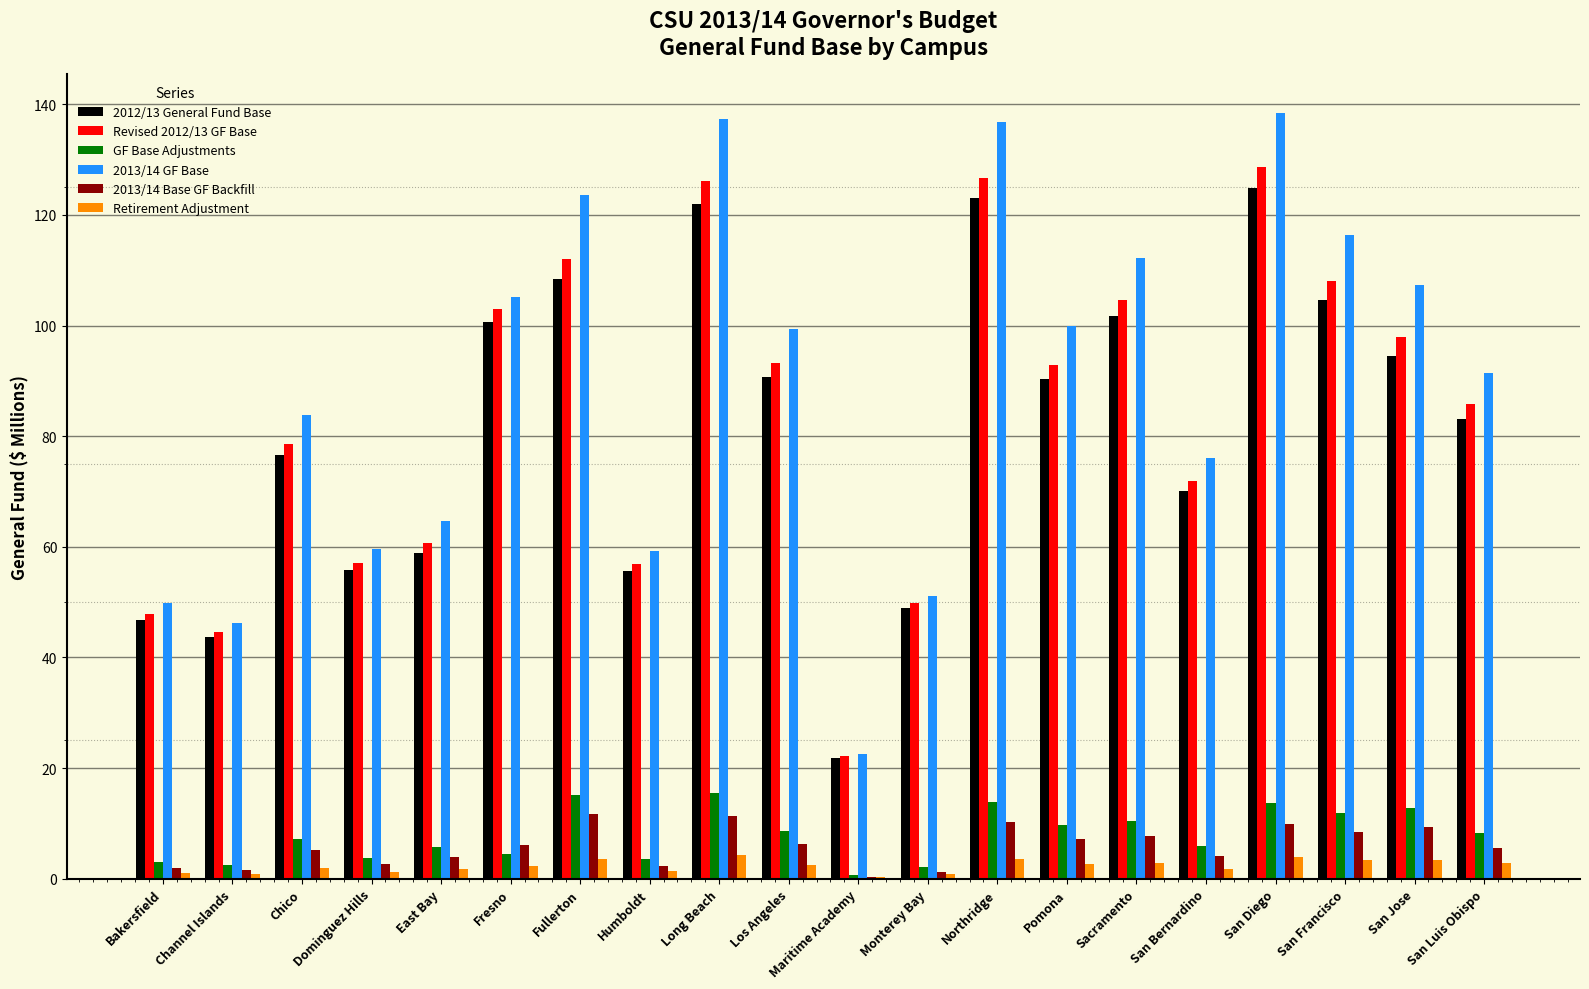

True or false: 2012/13 General Fund Base has a value of 21.1 at San Francisco.

False